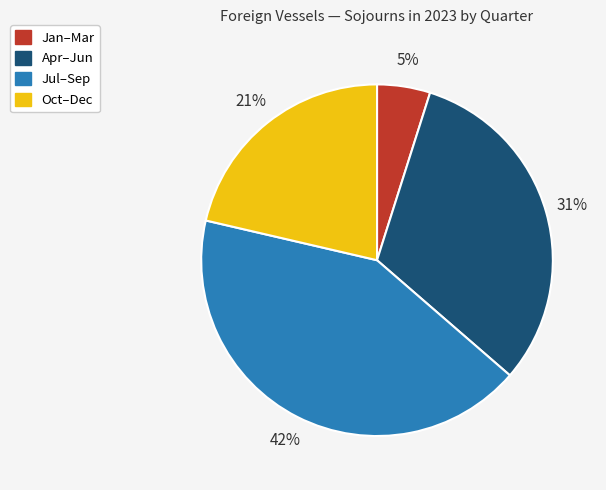

To the nearest percent, what is the difference between the largest and smallest slice percentages?

37%